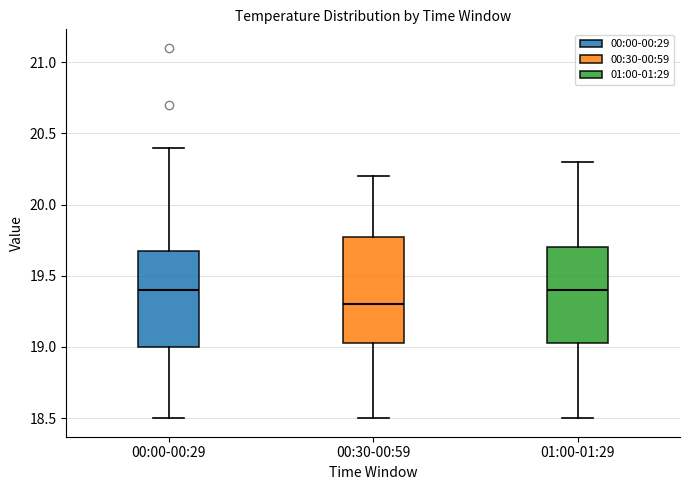

Comparing the boxes themselves (not the whiskers), which one is the tallest?

00:30-00:59